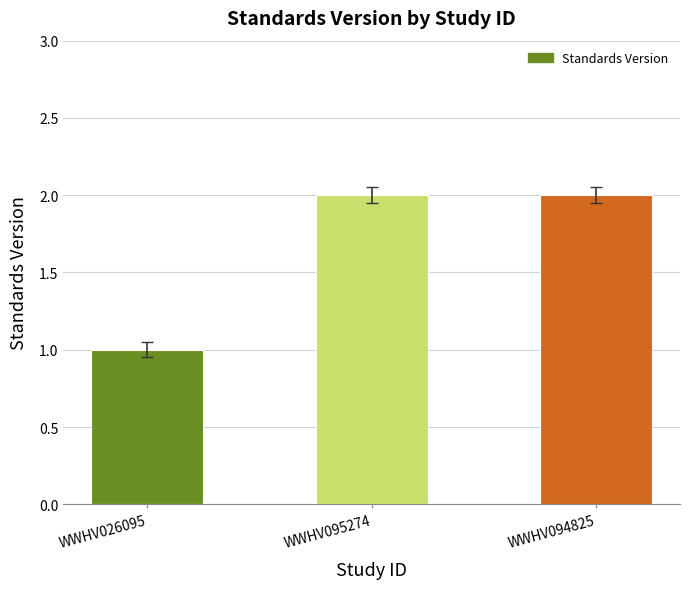

The chart shows a value of 1 at WWHV026095. True or false?

True